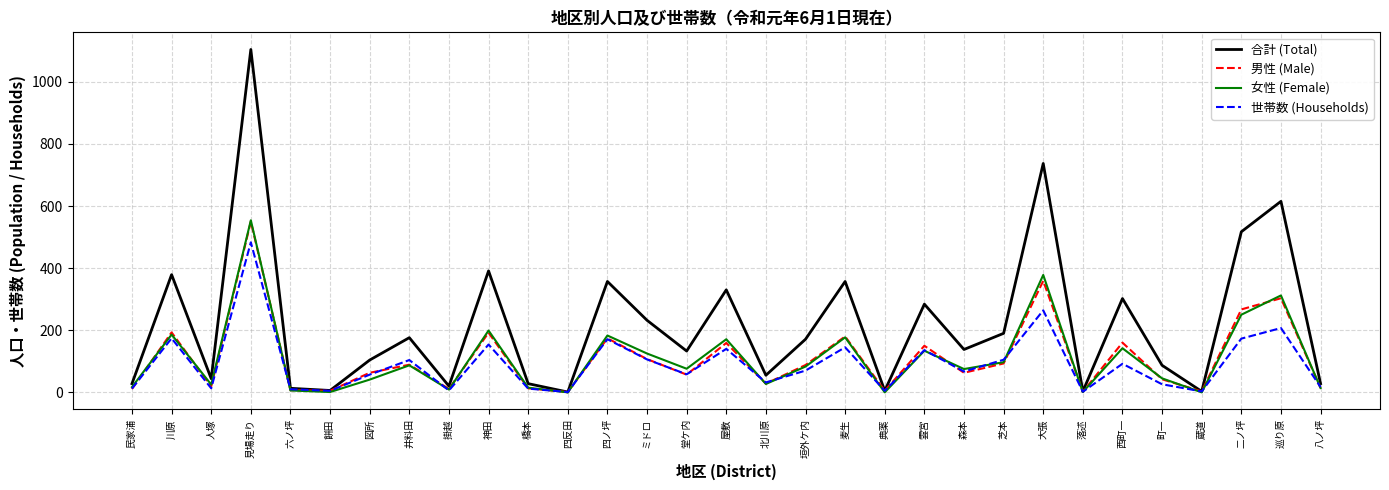

Count the number of data series in this chart.

4